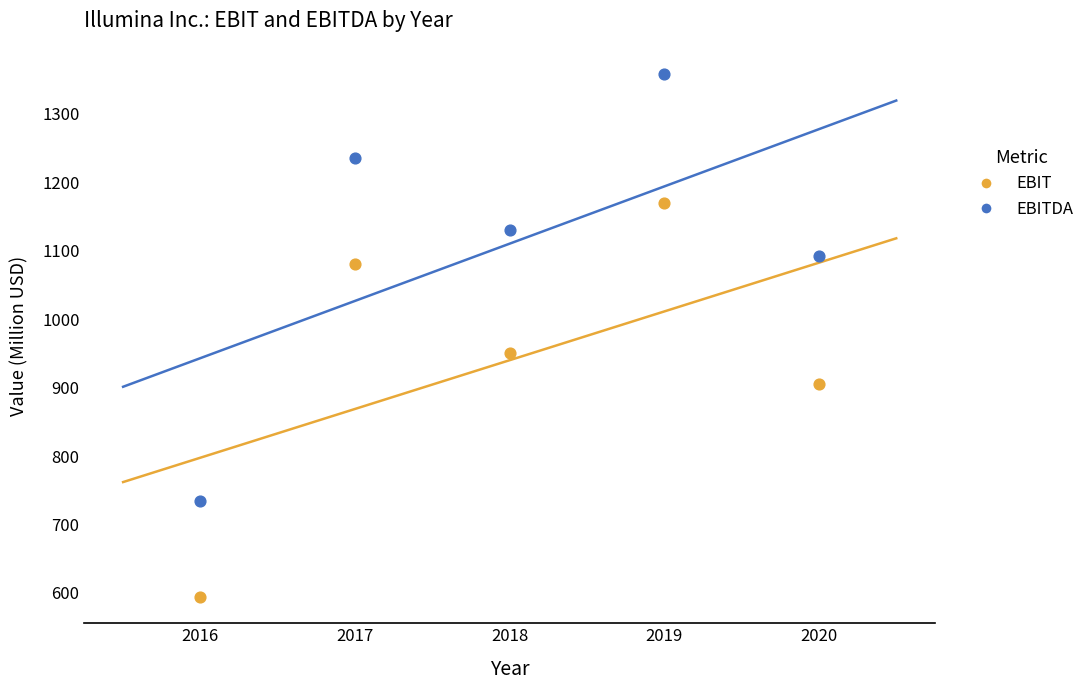

Across all data points, what is the average X value?

2018